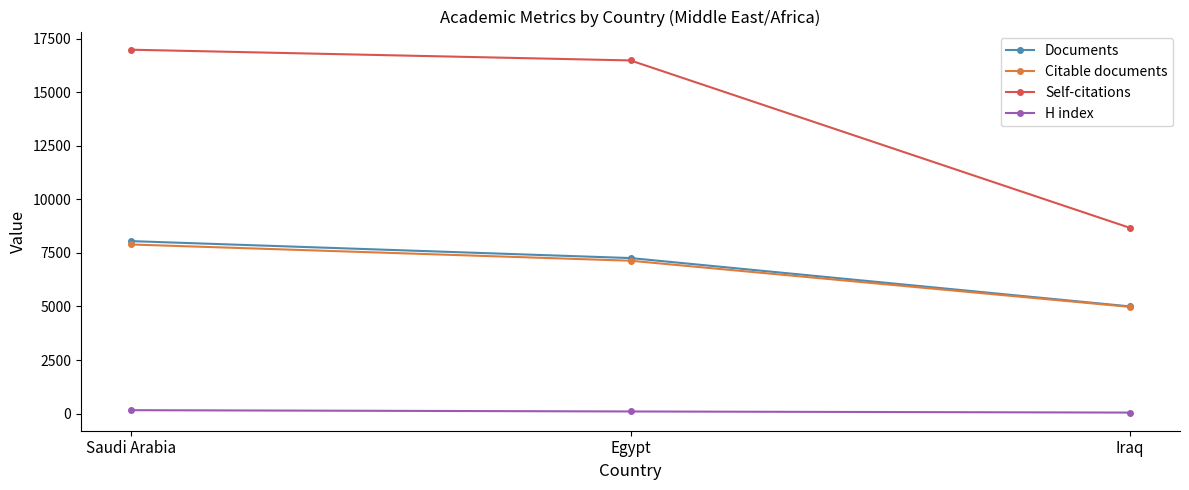

The Documents series shows 12085 at Saudi Arabia. True or false?

False